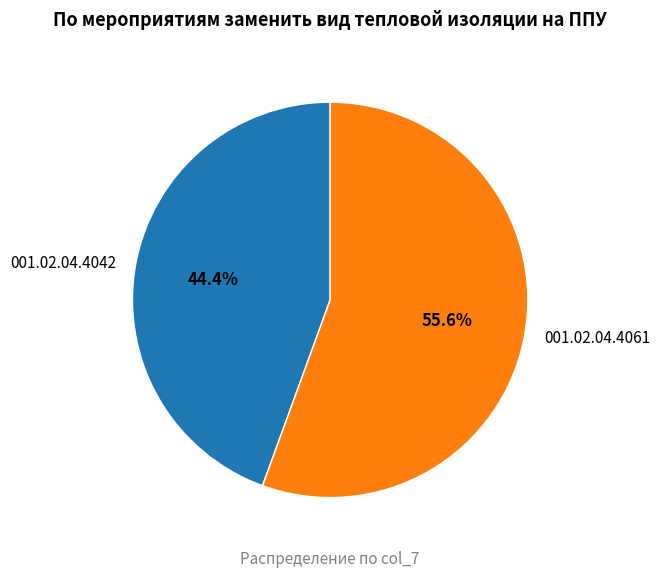

What percentage is NOT represented by 001.02.04.4042?

55.6%